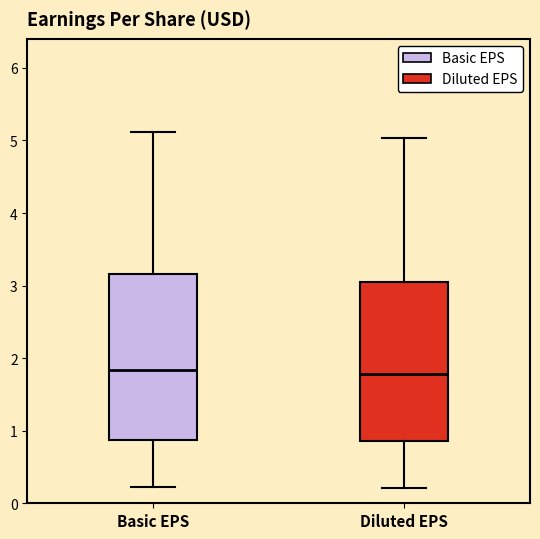

Where does the median line of the box for Diluted EPS sit on the y-axis? The values are not printed on the chart, so give them approximately, as read against the axis.

1.8